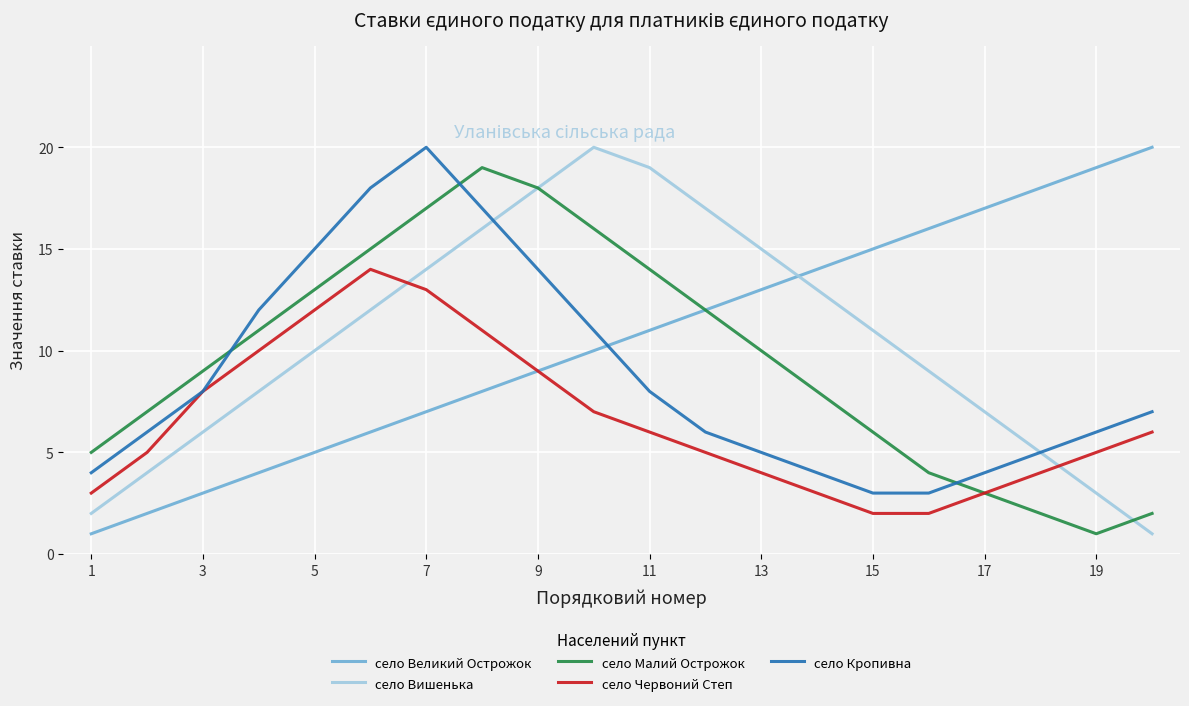

What is the greatest value displayed?

20